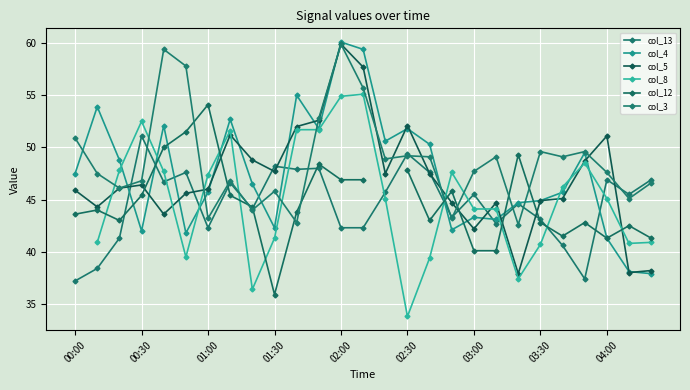

List the series in order of their peak value, lowest first.

col_13, col_12, col_5, col_4, col_8, col_3